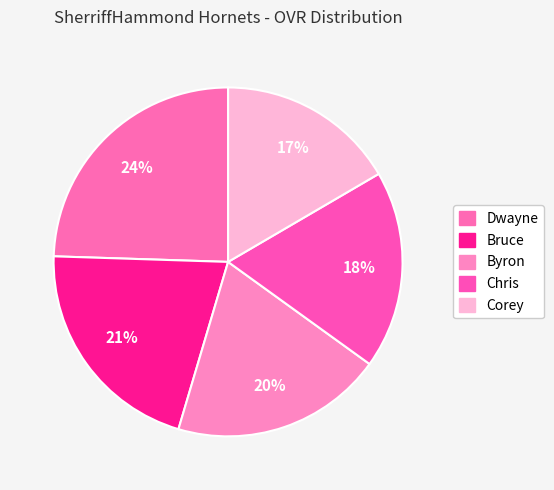

How many segments does this pie chart have?

5